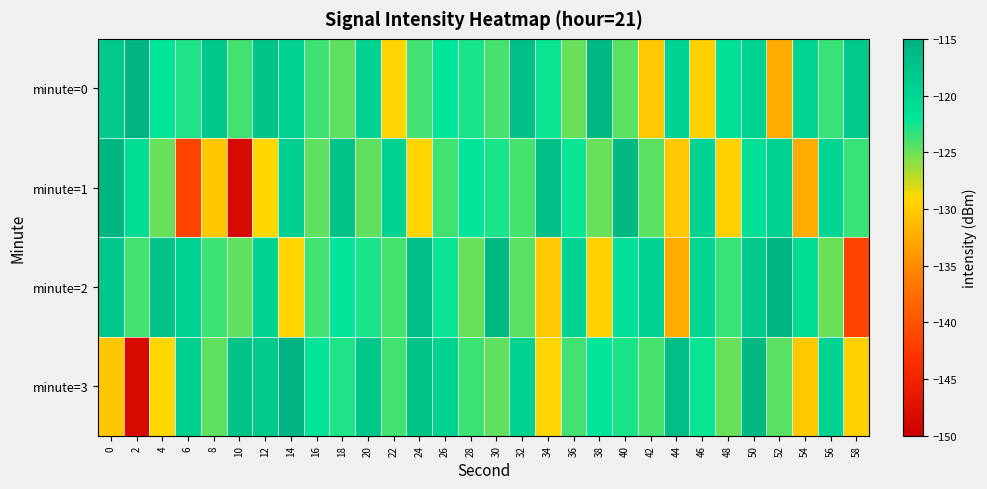

How many distinct data groups are displayed?

4